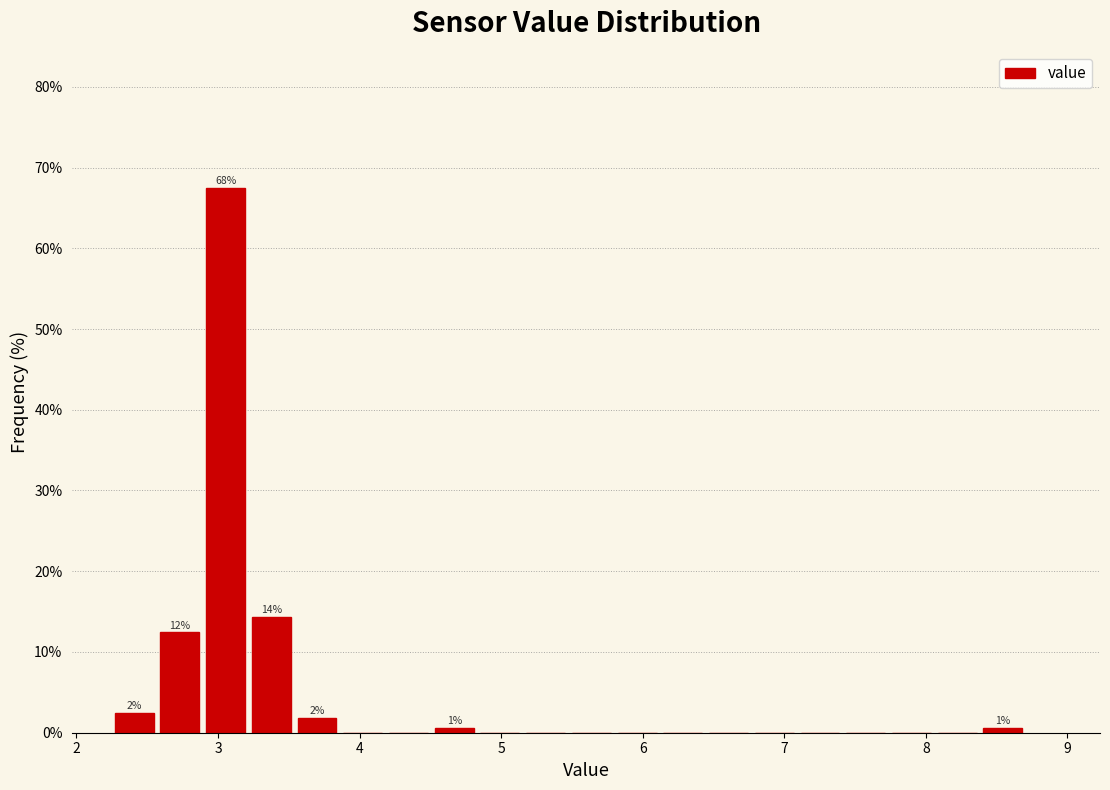

Read against the x-axis, roughly where is the centre of the tallest bar?

3.1